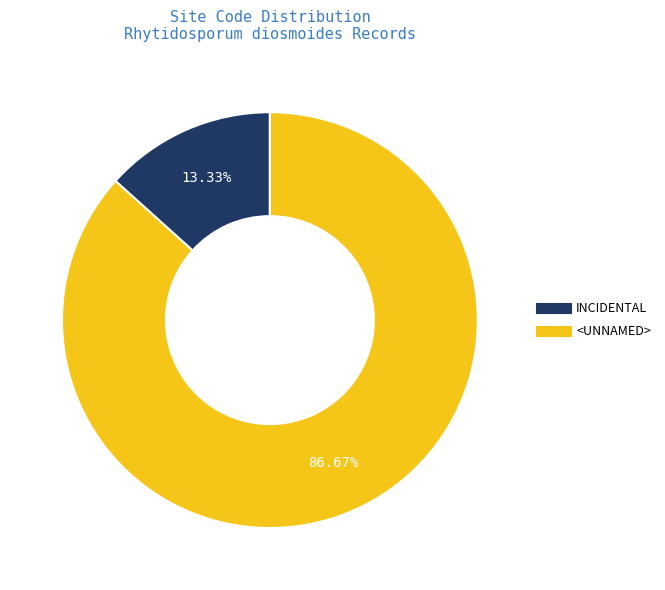

What is the largest slice in the pie chart?

<UNNAMED>